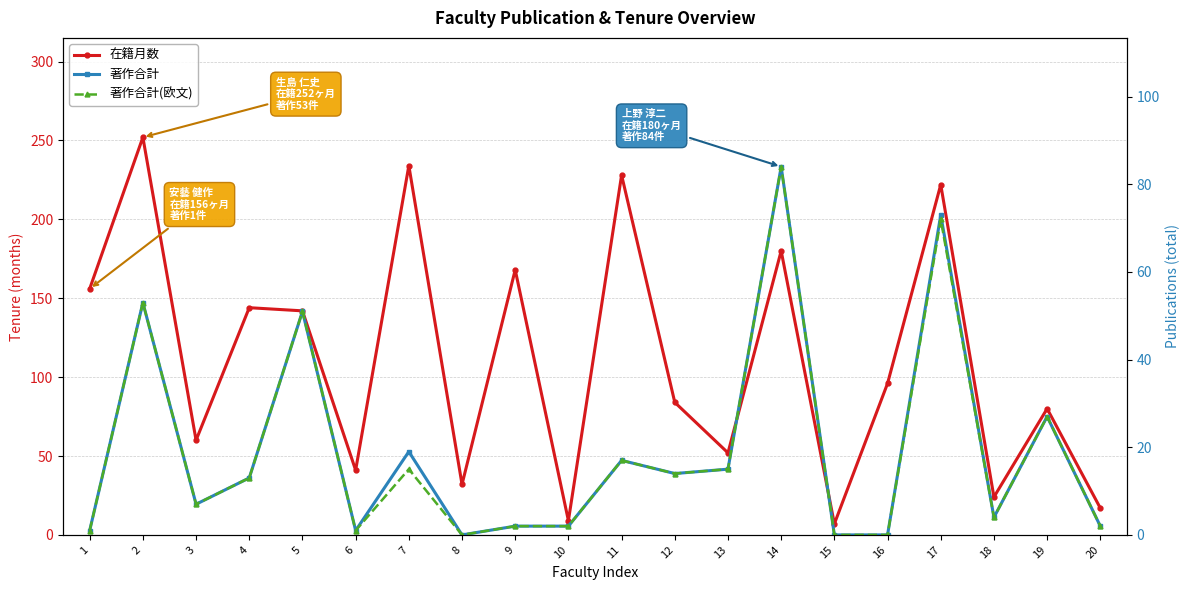

Where is the first local minimum for 在籍月数?

3